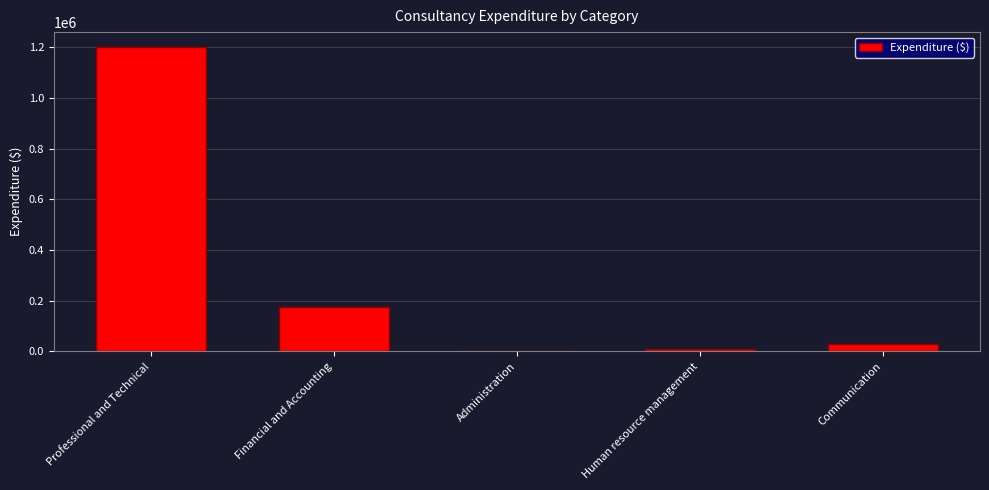

What is the sum of the values at Financial and Accounting and Communication?

203760